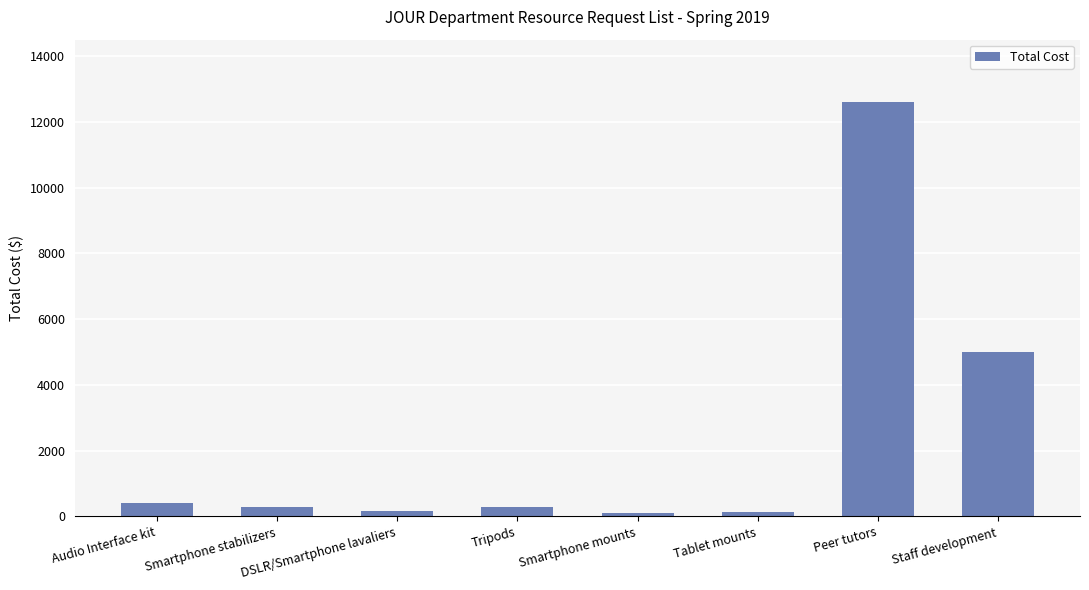

What is the greatest value displayed?

12600